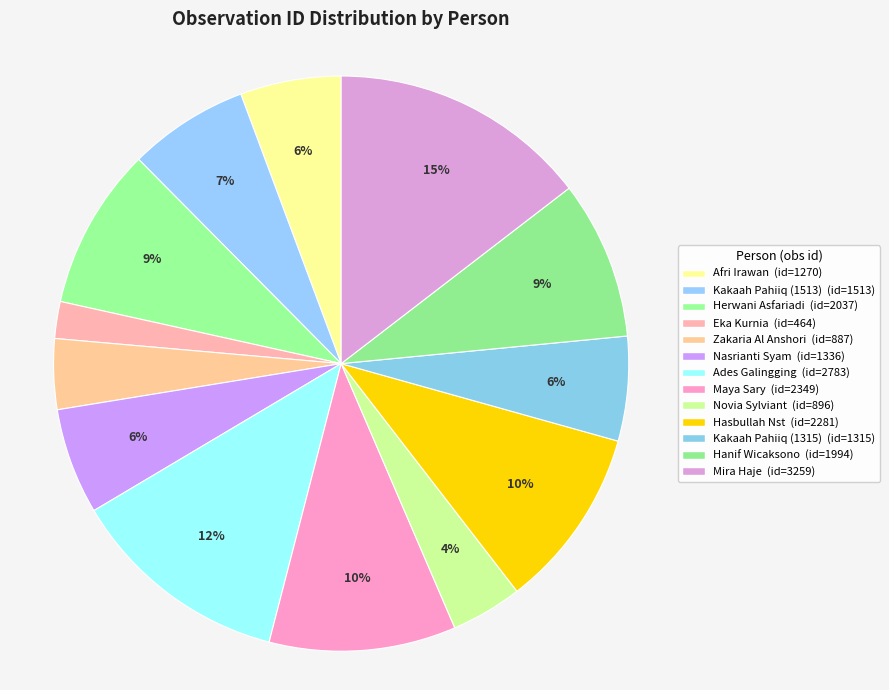

Which slice is the largest?

Mira Haje